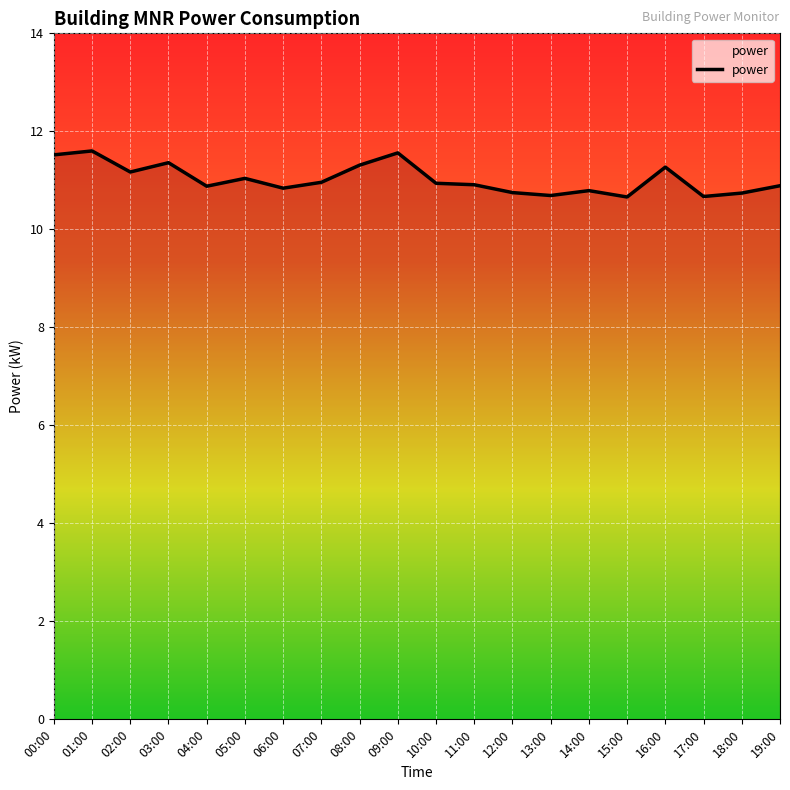

True or false: the data has more than 2 interior local peaks.

True